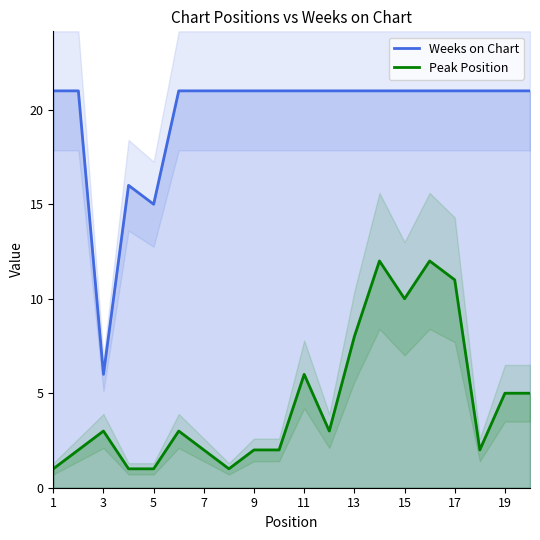

What value does the Weeks on Chart series have at 3?

6